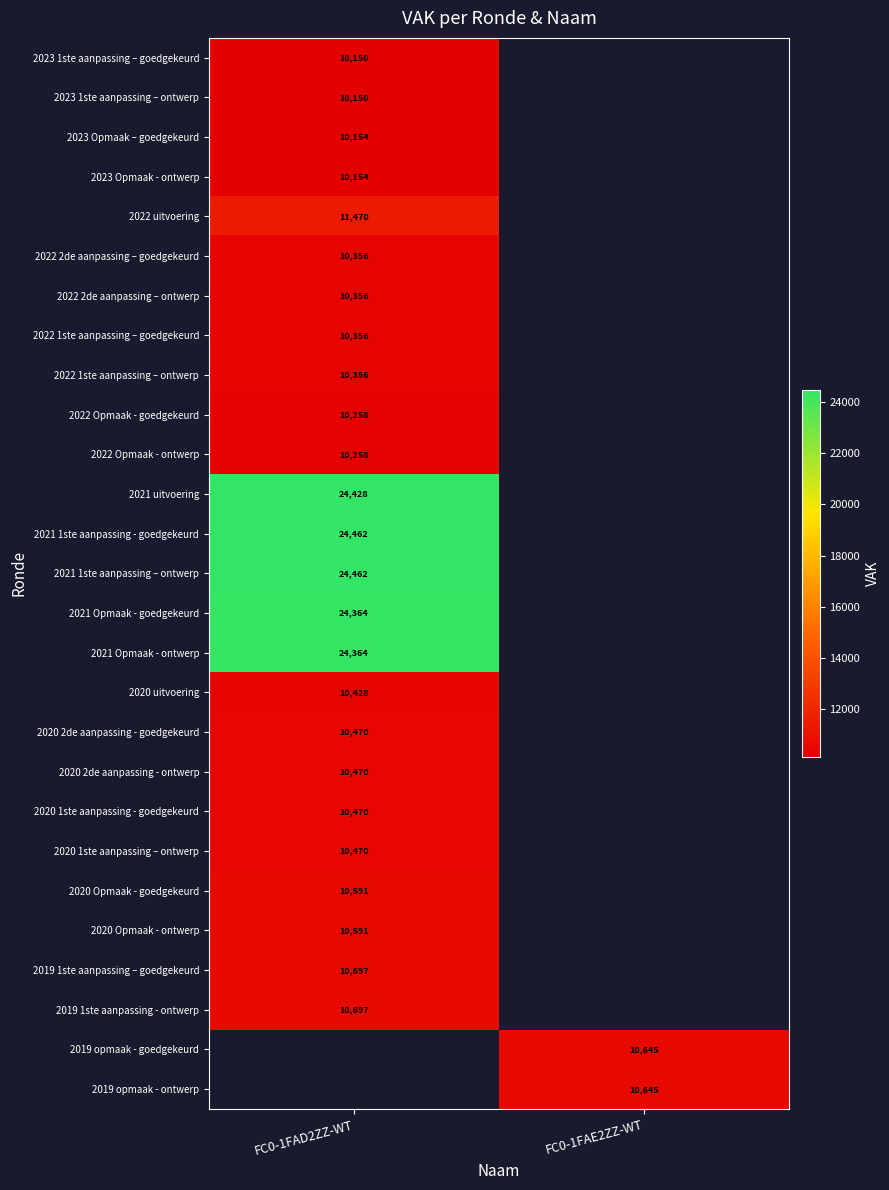

At which category does the chart reach its peak across all series?

FC0-1FAD2ZZ-WT